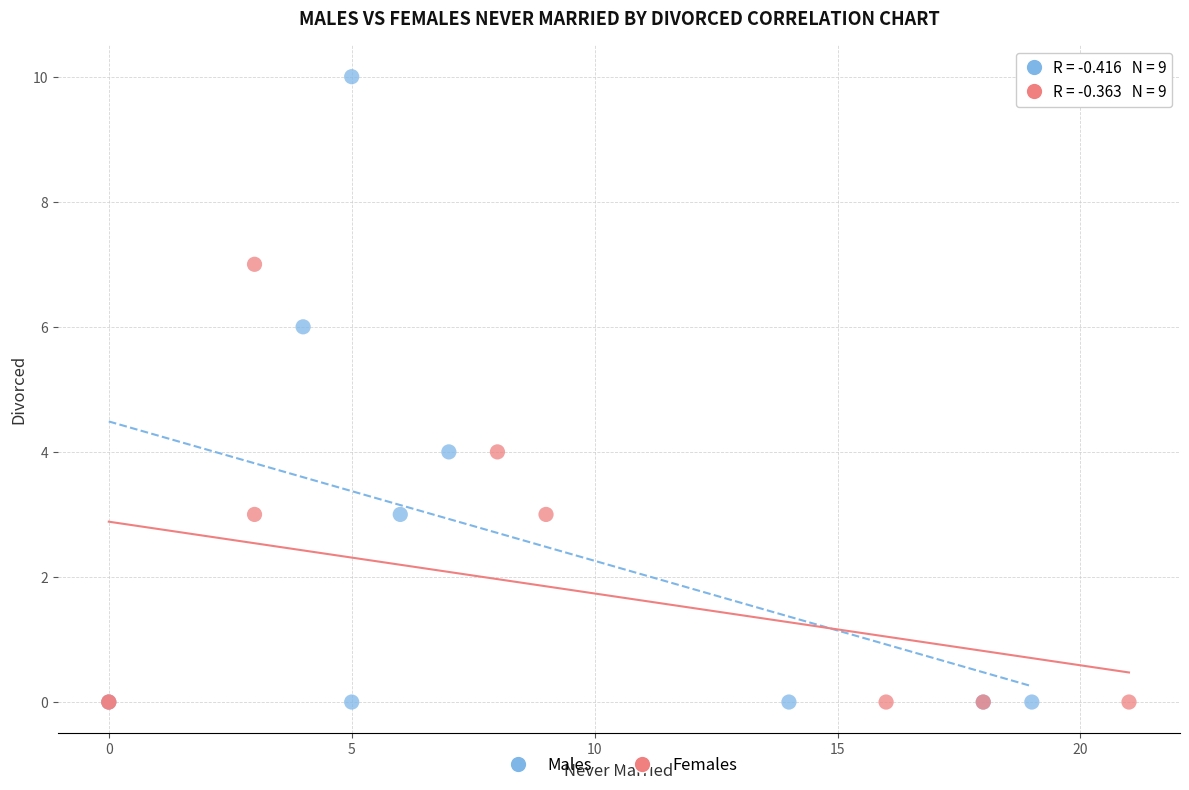

Which series has the widest spread of Y values?

Males